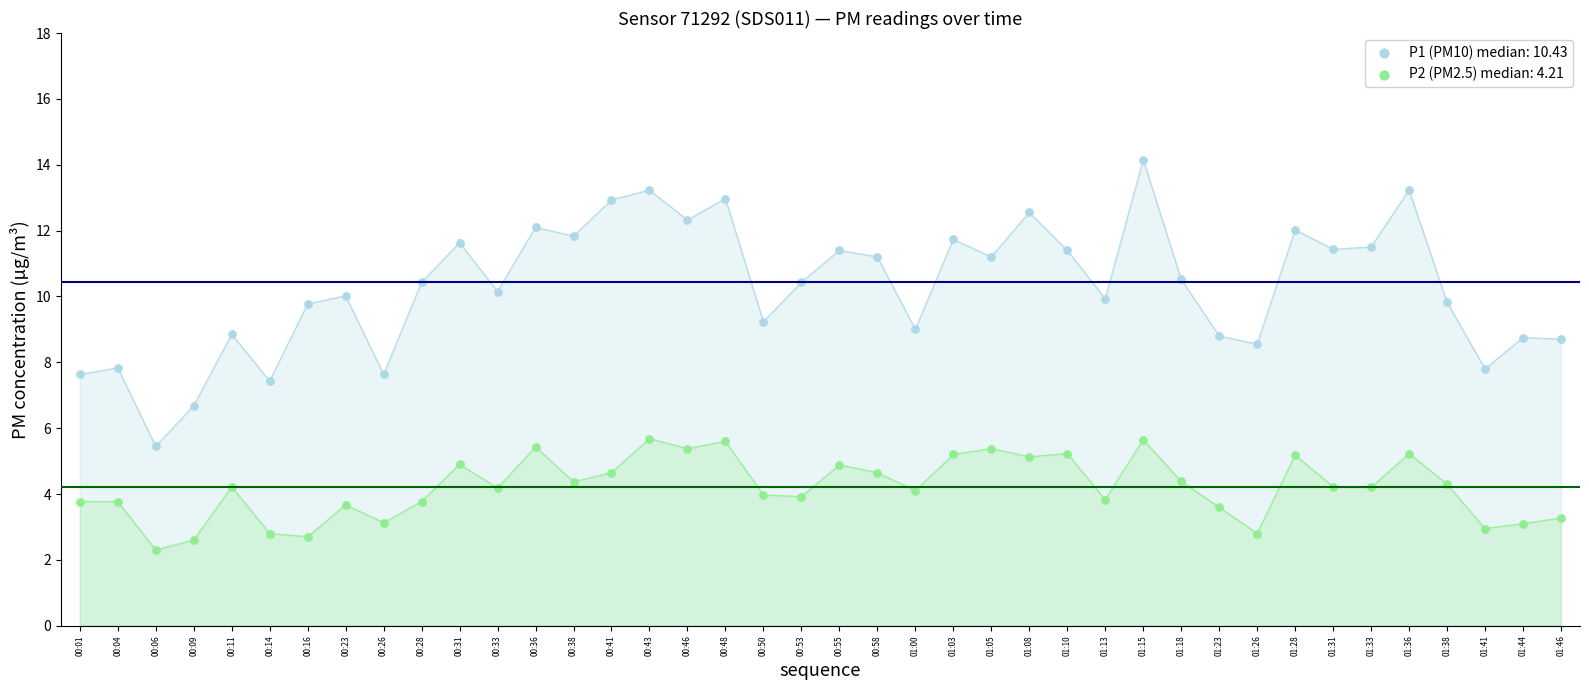

Which series contains the lowest Y value?

P2 (PM2.5) median: 4.21